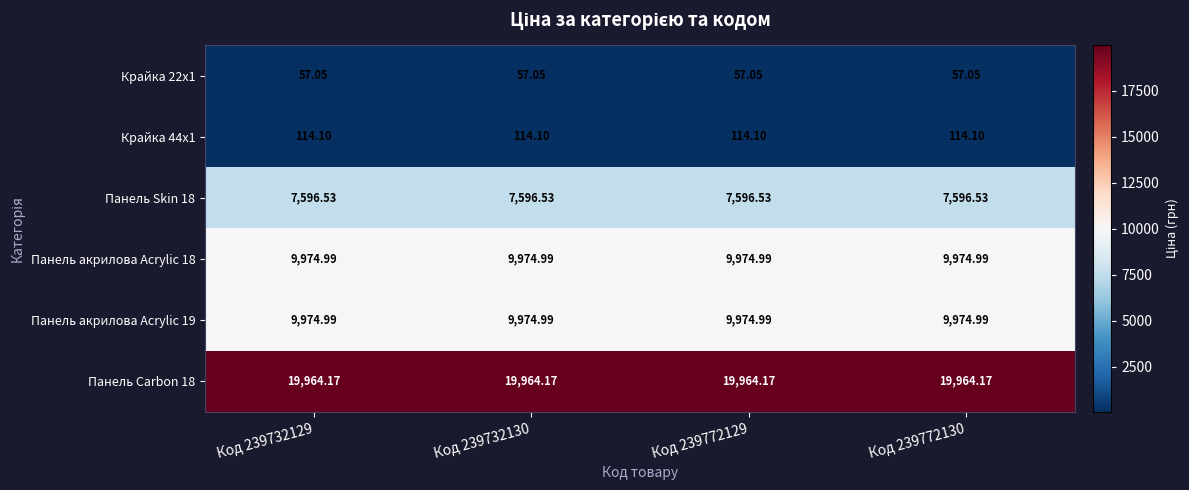

Rank the series by their maximum value, from highest to lowest.

Панель Carbon 18, Панель акрилова Acrylic 18, Панель акрилова Acrylic 19, Панель Skin 18, Крайка 44x1, Крайка 22x1